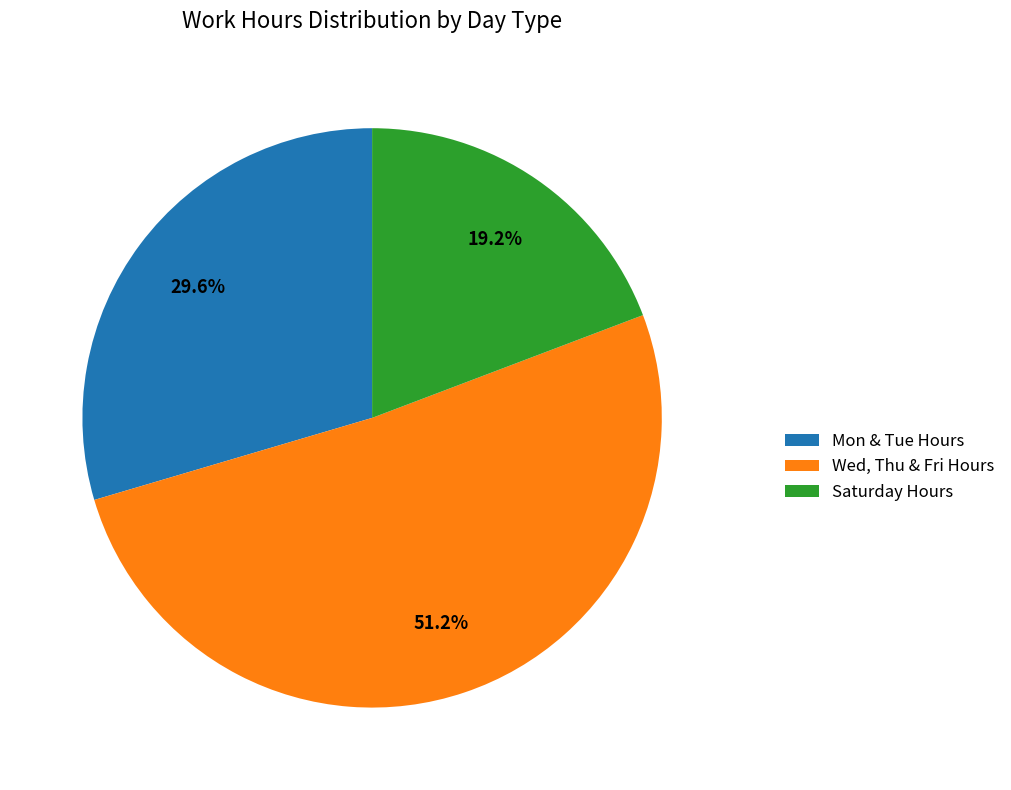

How much of the chart is everything except Mon & Tue Hours?

70.4%